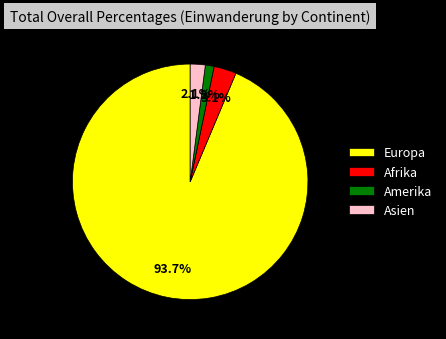

What is the total percentage of Asien and Amerika?

3.3%